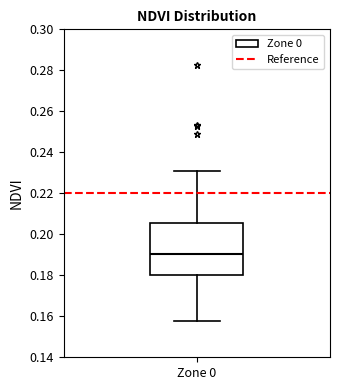

Where is the upper edge of the box for Zone 0 on the y-axis? The values are not printed on the chart, so give them approximately, as read against the axis.

0.206